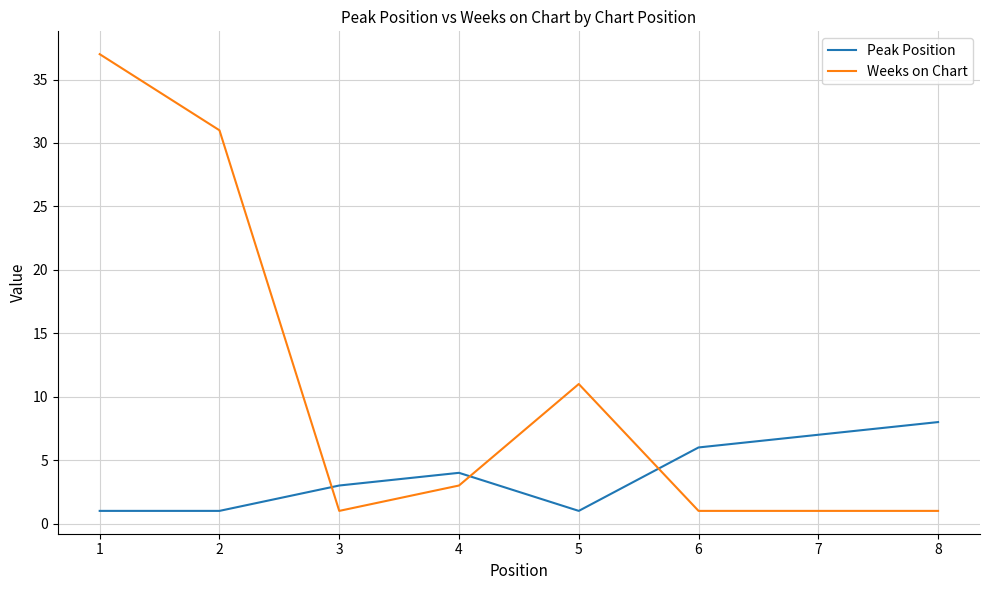

What is the difference between the second highest and minimum values in the Weeks on Chart series?

30